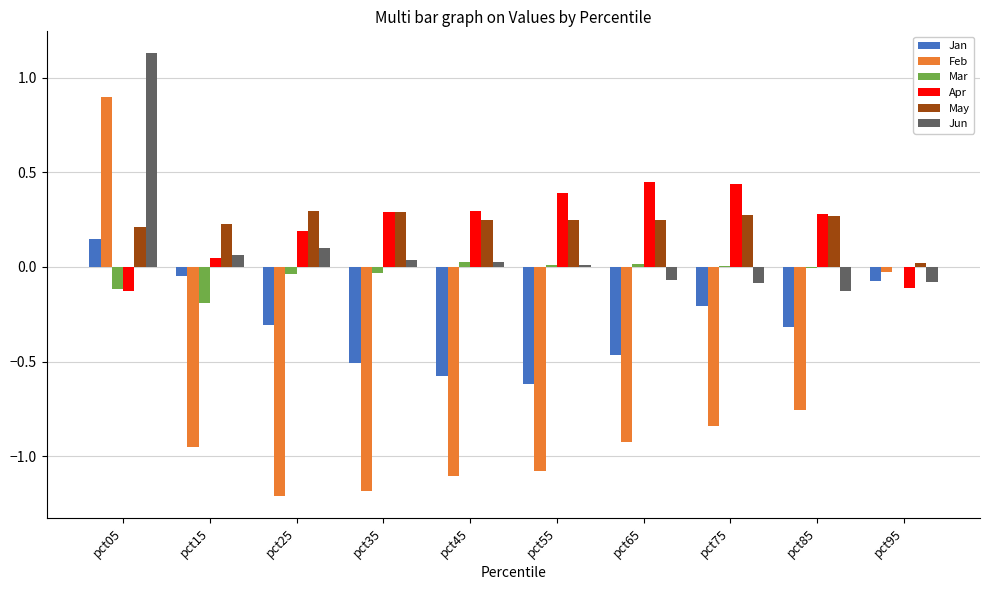

What is the sum of all Jan values?

-3.0